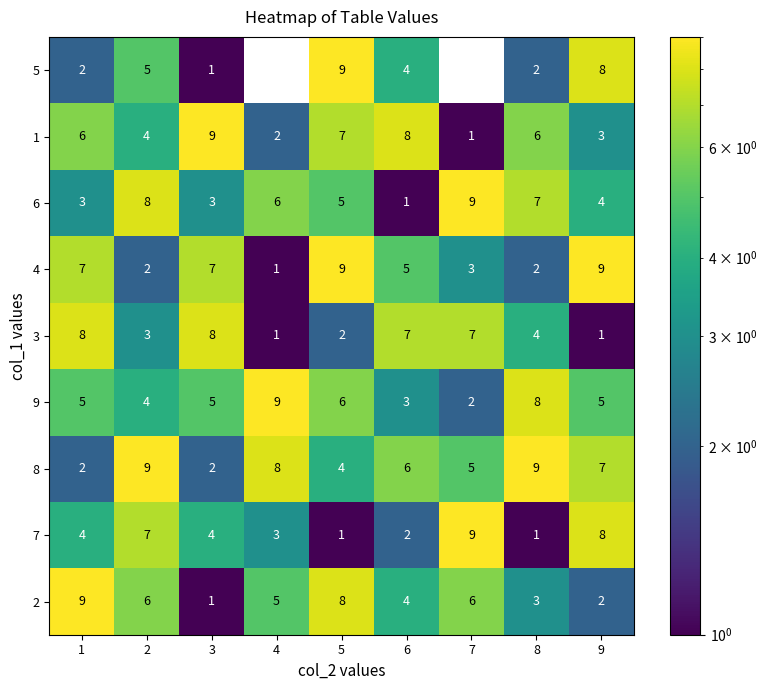

At which label does 9 reach its peak?

4